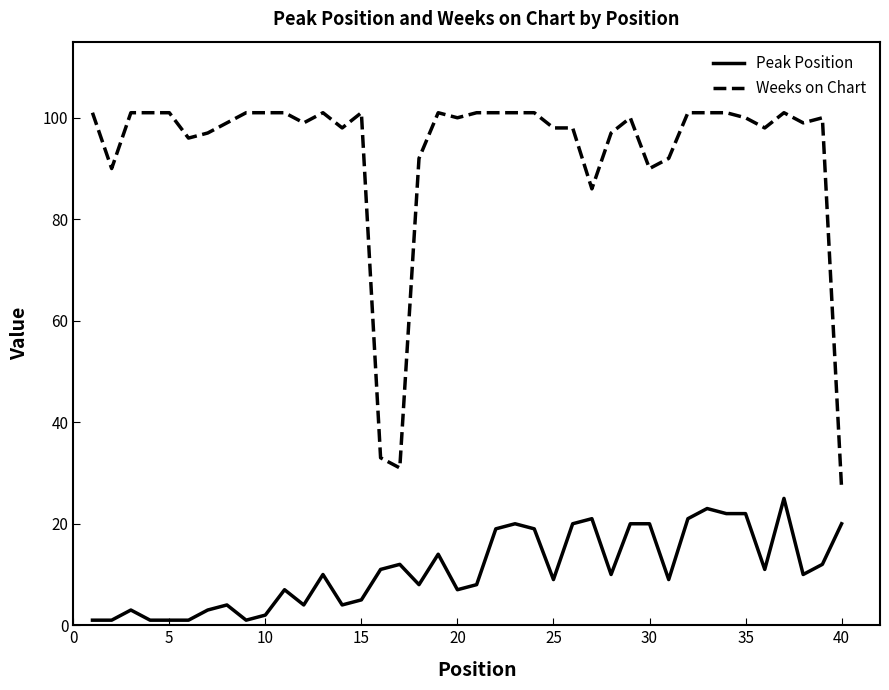

Which series has the widest spread of values?

Weeks on Chart